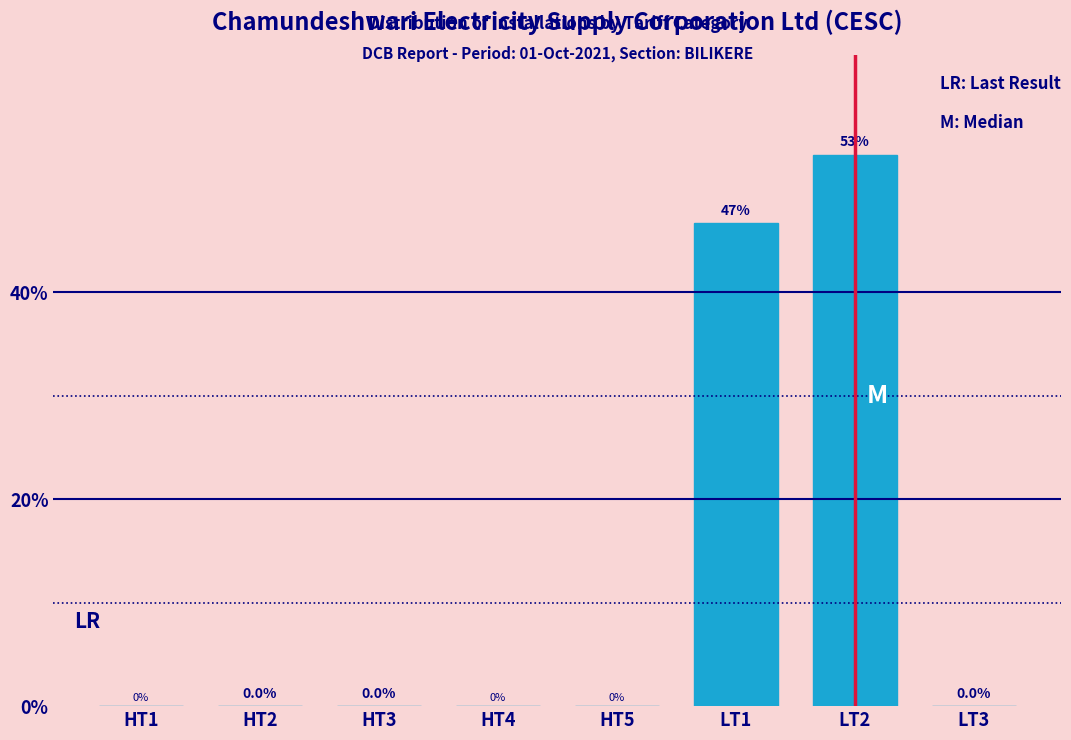

What is the sum of all values?

100.0